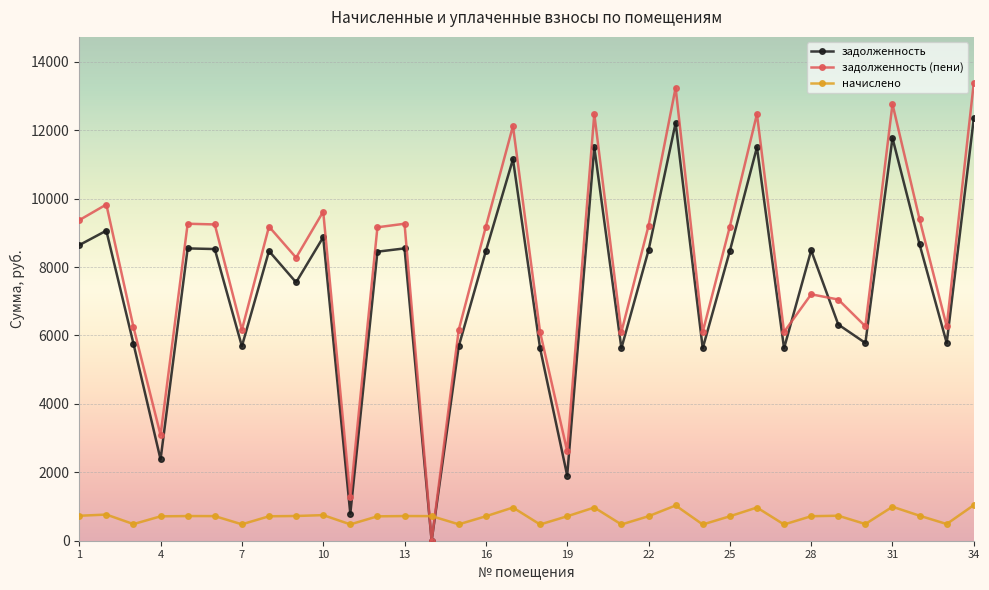

Which series has the largest range (max minus min)?

задолженность (пени)